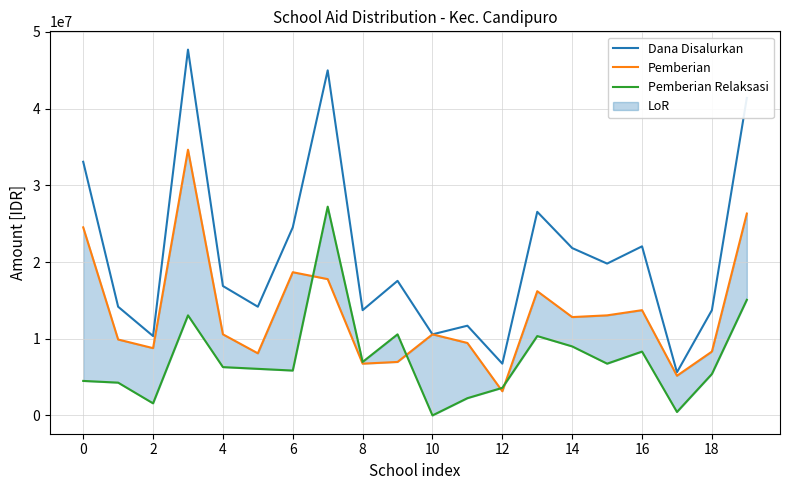

Which series has the largest total across all categories?

Dana Disalurkan